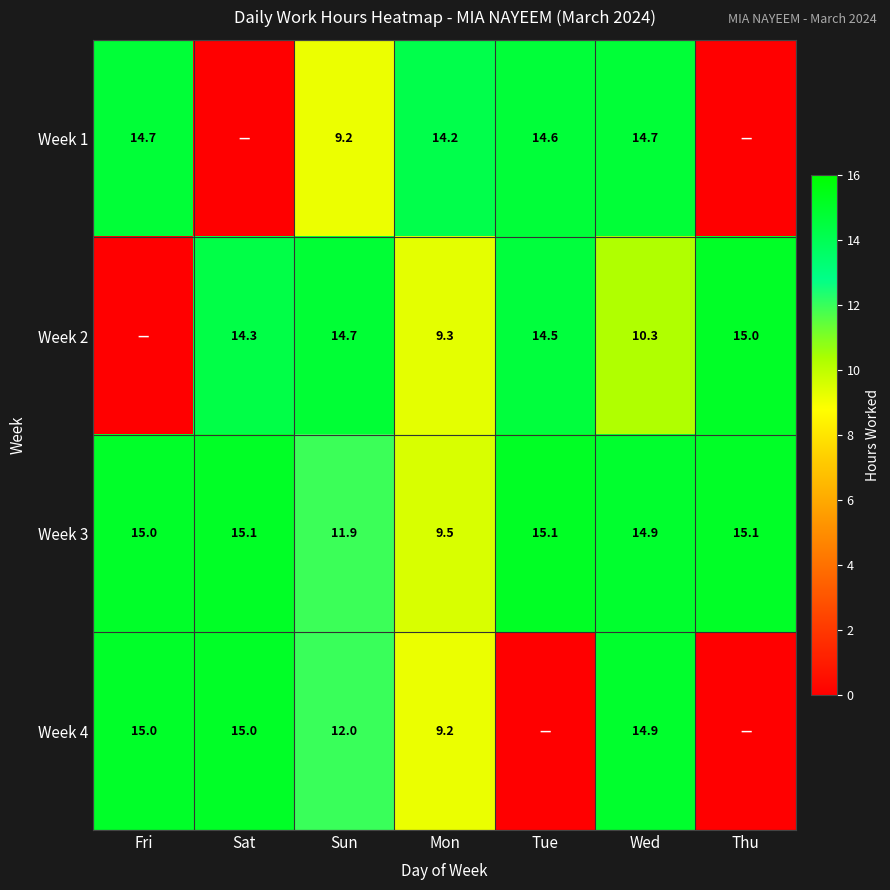

What is the difference between the highest and lowest values at Mon?

5.0